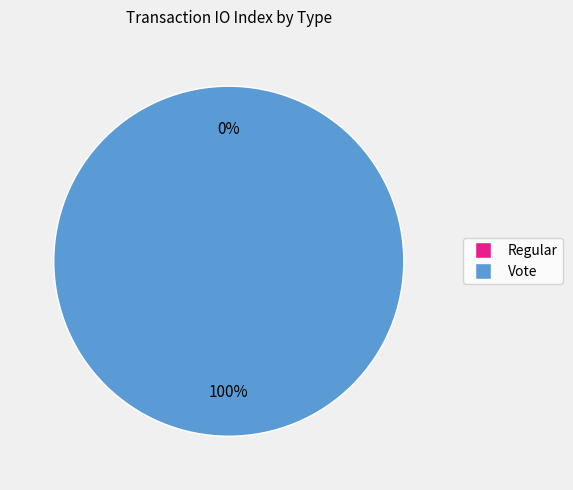

Rank the categories by value from lowest to highest.

Regular, Vote